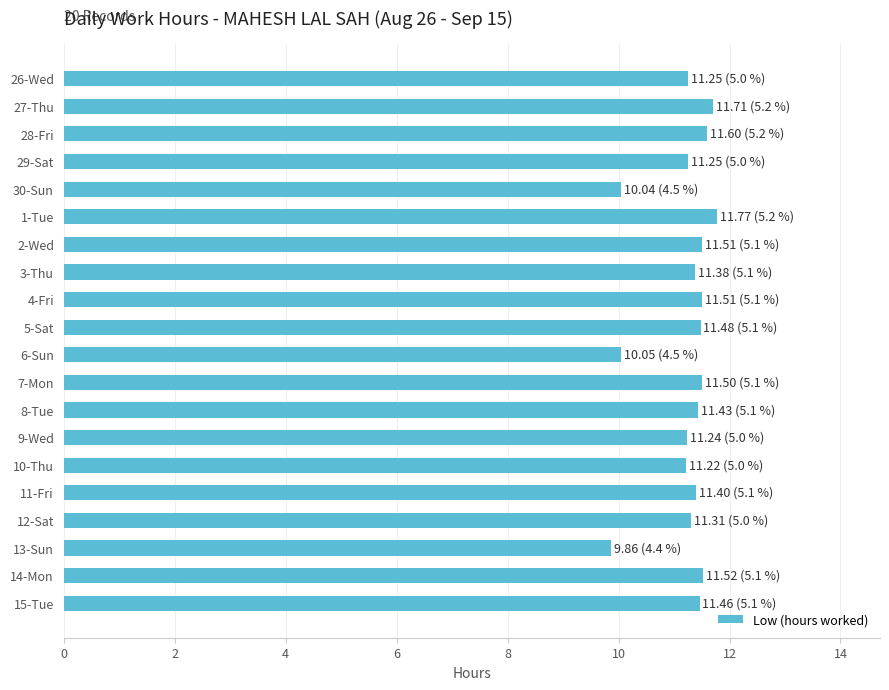

How many data points are less than 11?

3